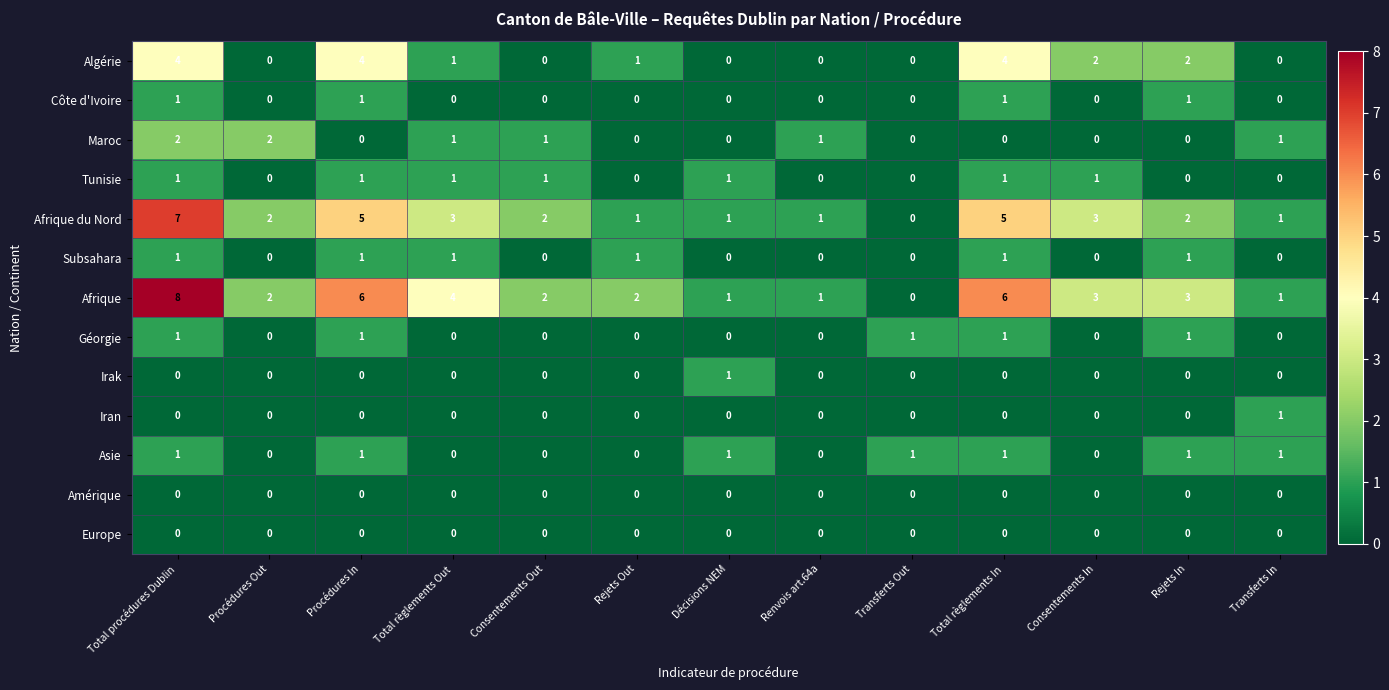

True or false: Iran has a value of 1 at Transferts In.

True